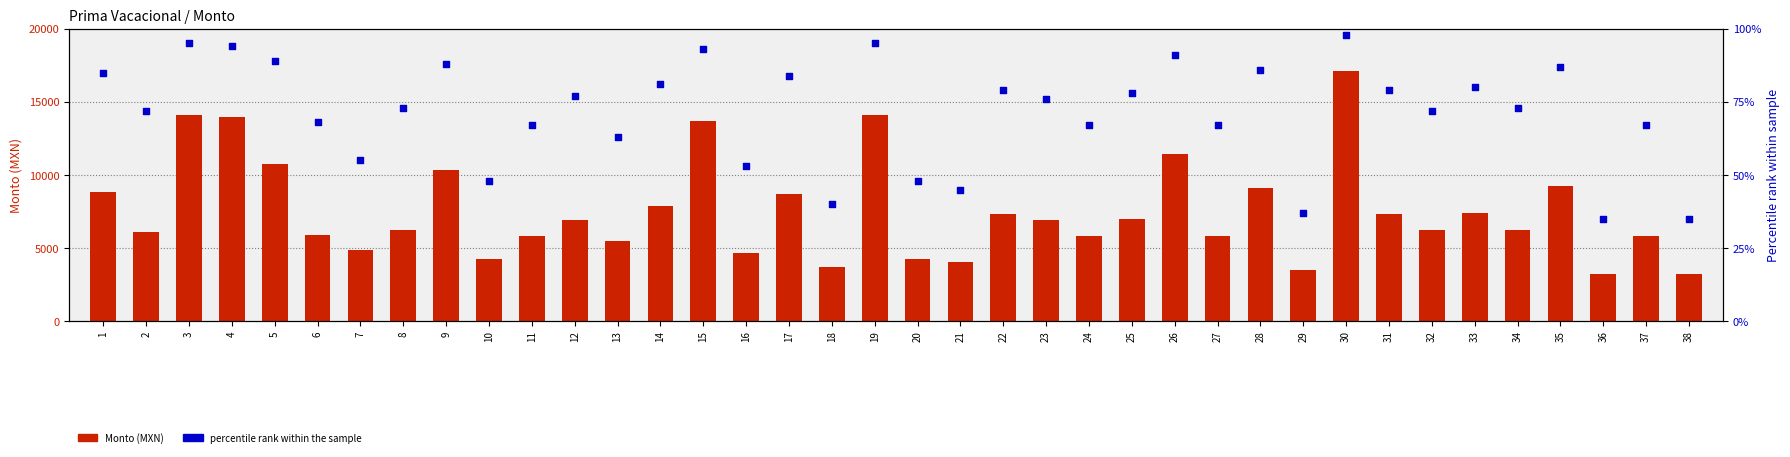

Which series contains the highest Y value?

Monto (MXN)